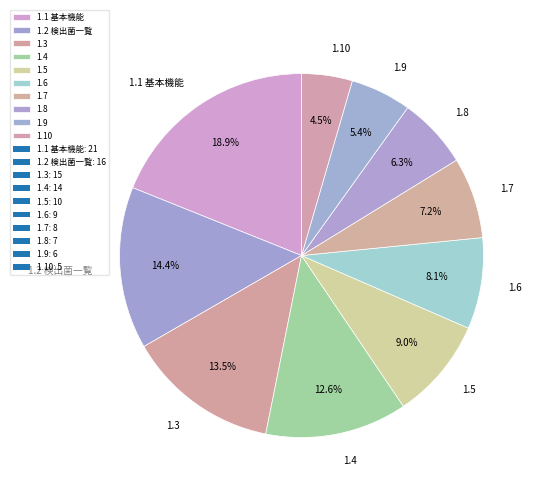

What percentage do 1.2 検出菌一覧 and 1.4 together represent?

27.0%